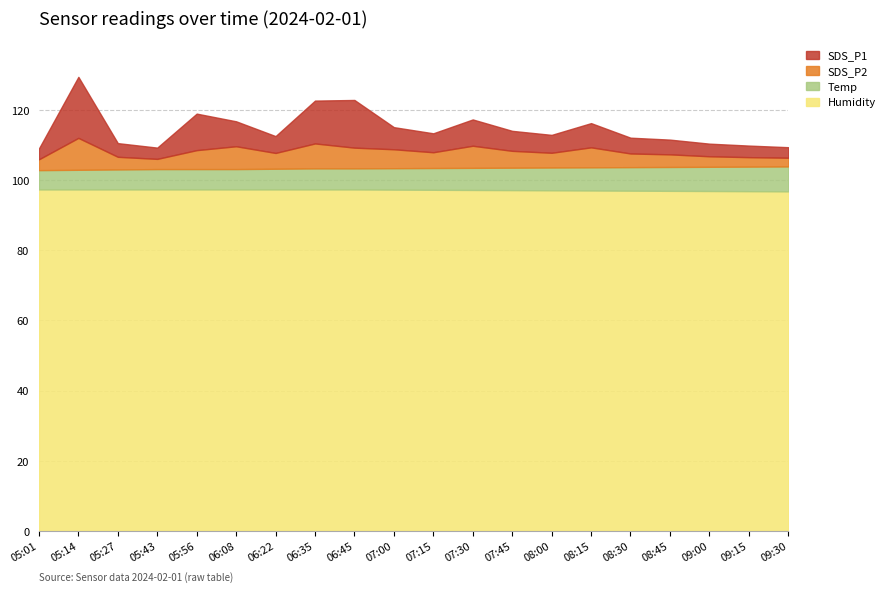

The Humidity series shows 19.8 at 08:00. True or false?

False